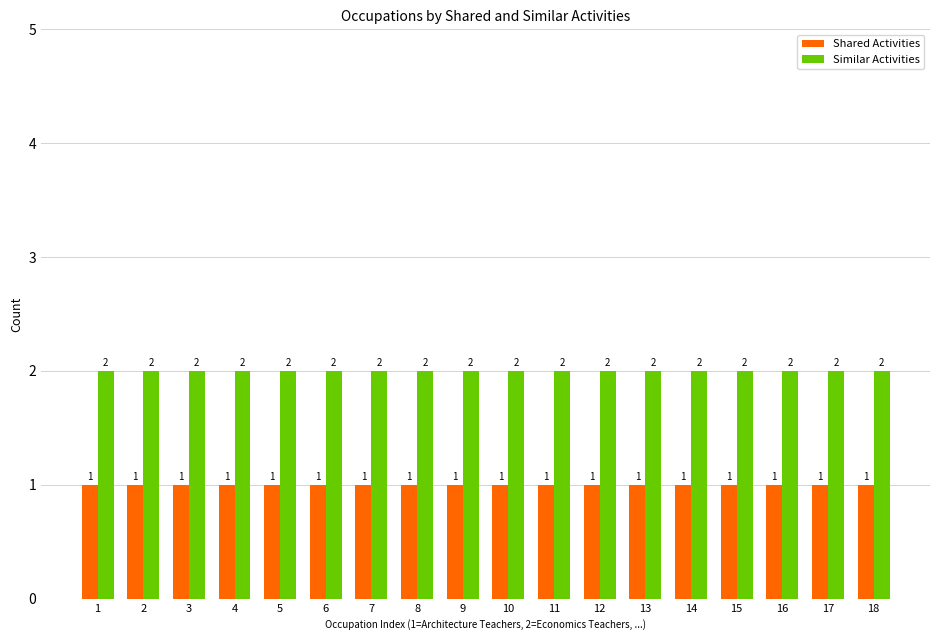

Is the value of Shared Activities at 8 greater than the value of Similar Activities at 17?

No